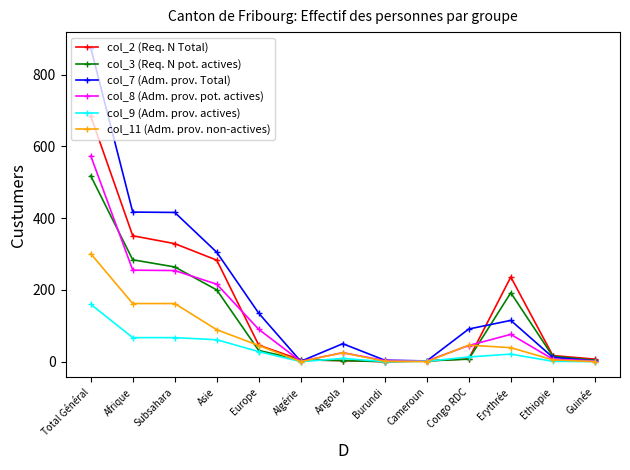

What is the maximum value for col_8 (Adm. prov. pot. actives)?

574